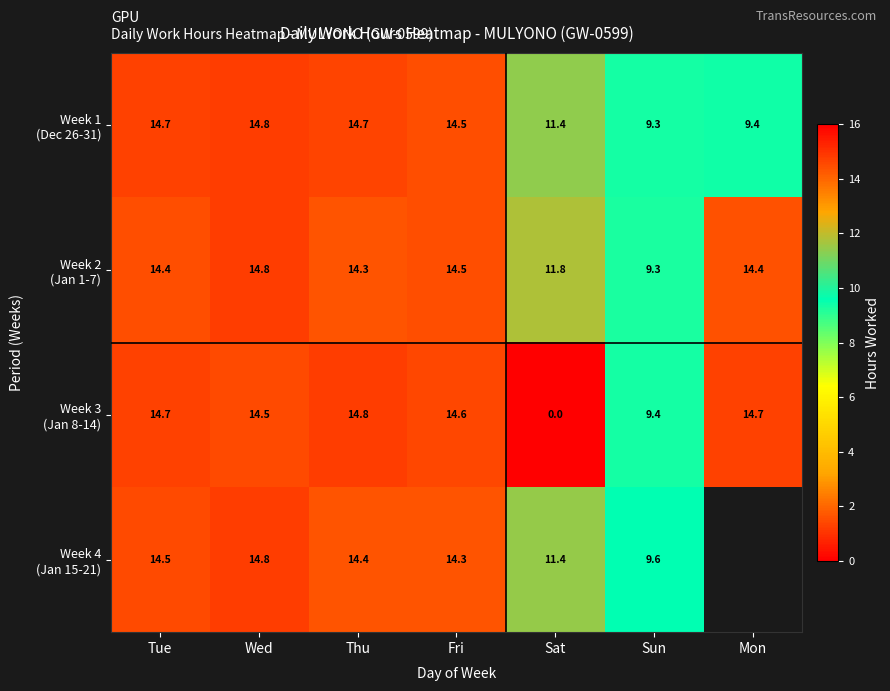

At which category does the chart reach its minimum across all series?

Sat